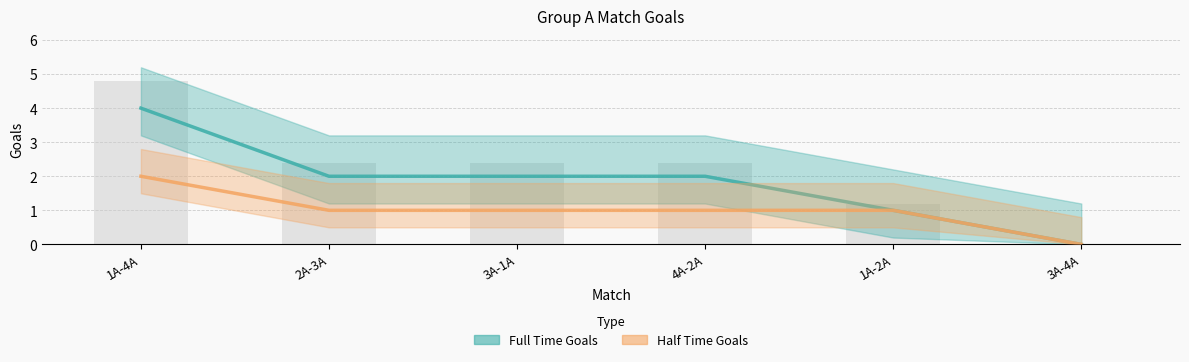

The Half Time Goals series shows 3 at 1A-4A. True or false?

False